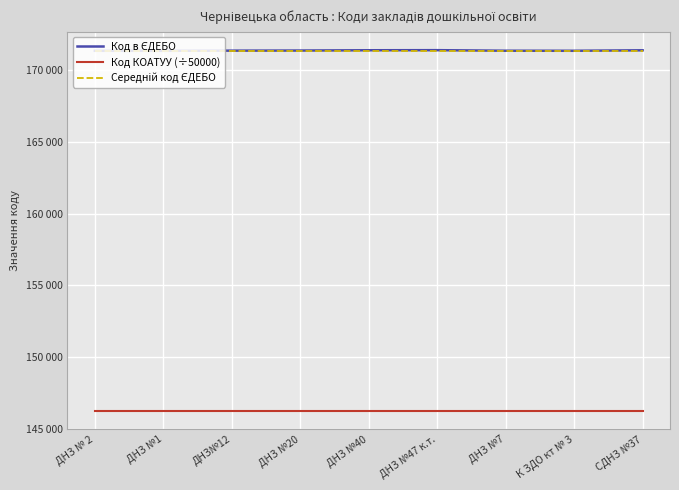

True or false: Код КОАТУУ (÷50000) and Середній код ЄДЕБО cross at least once.

False